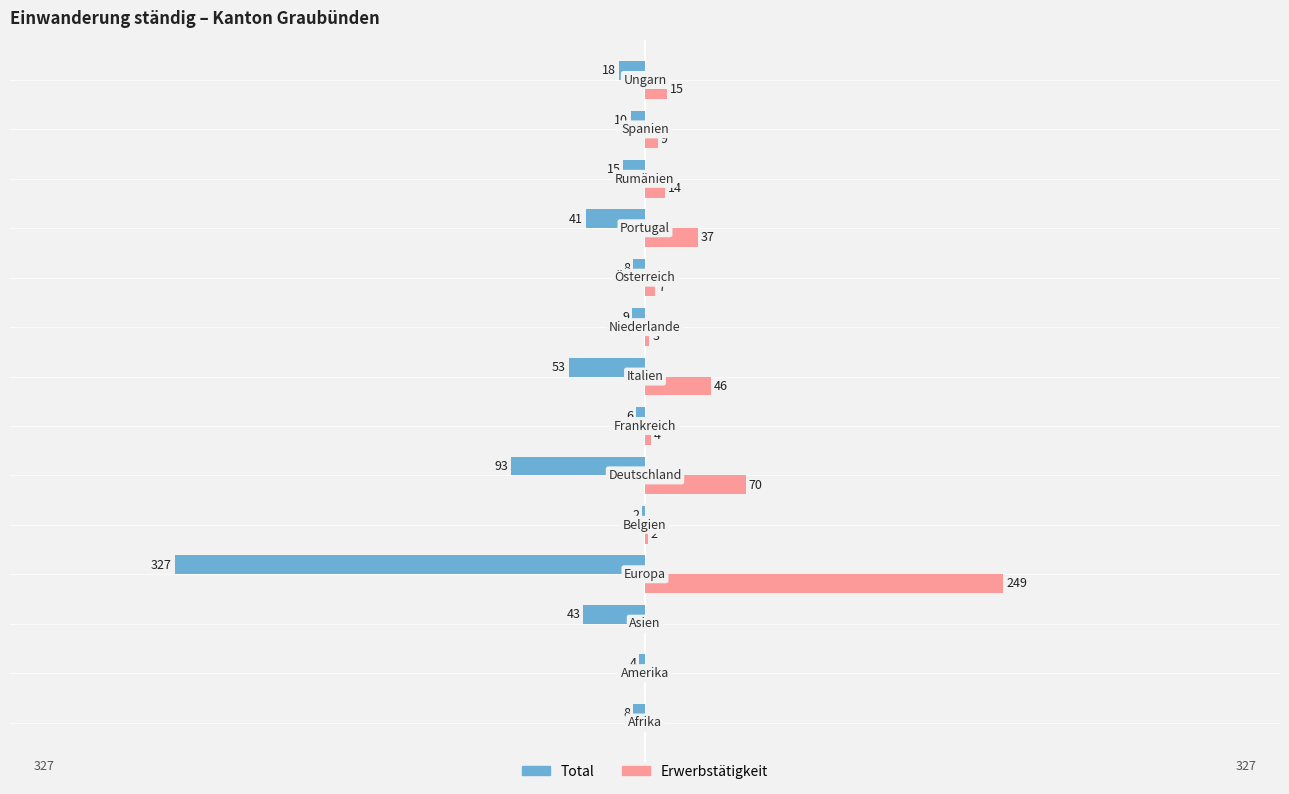

What is the smallest value displayed?

-327